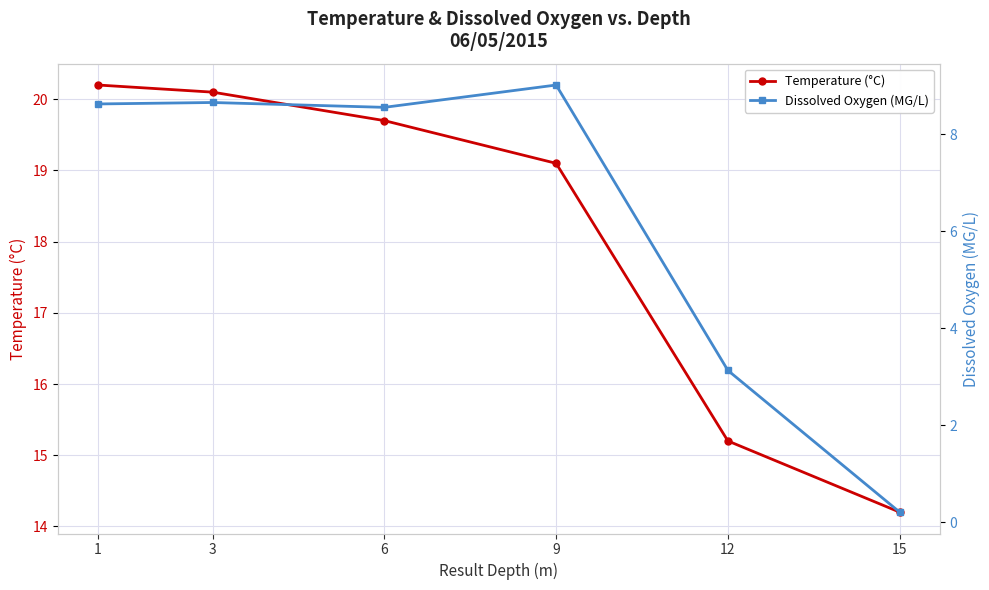

At which label does Temperature (°C) reach its peak?

1